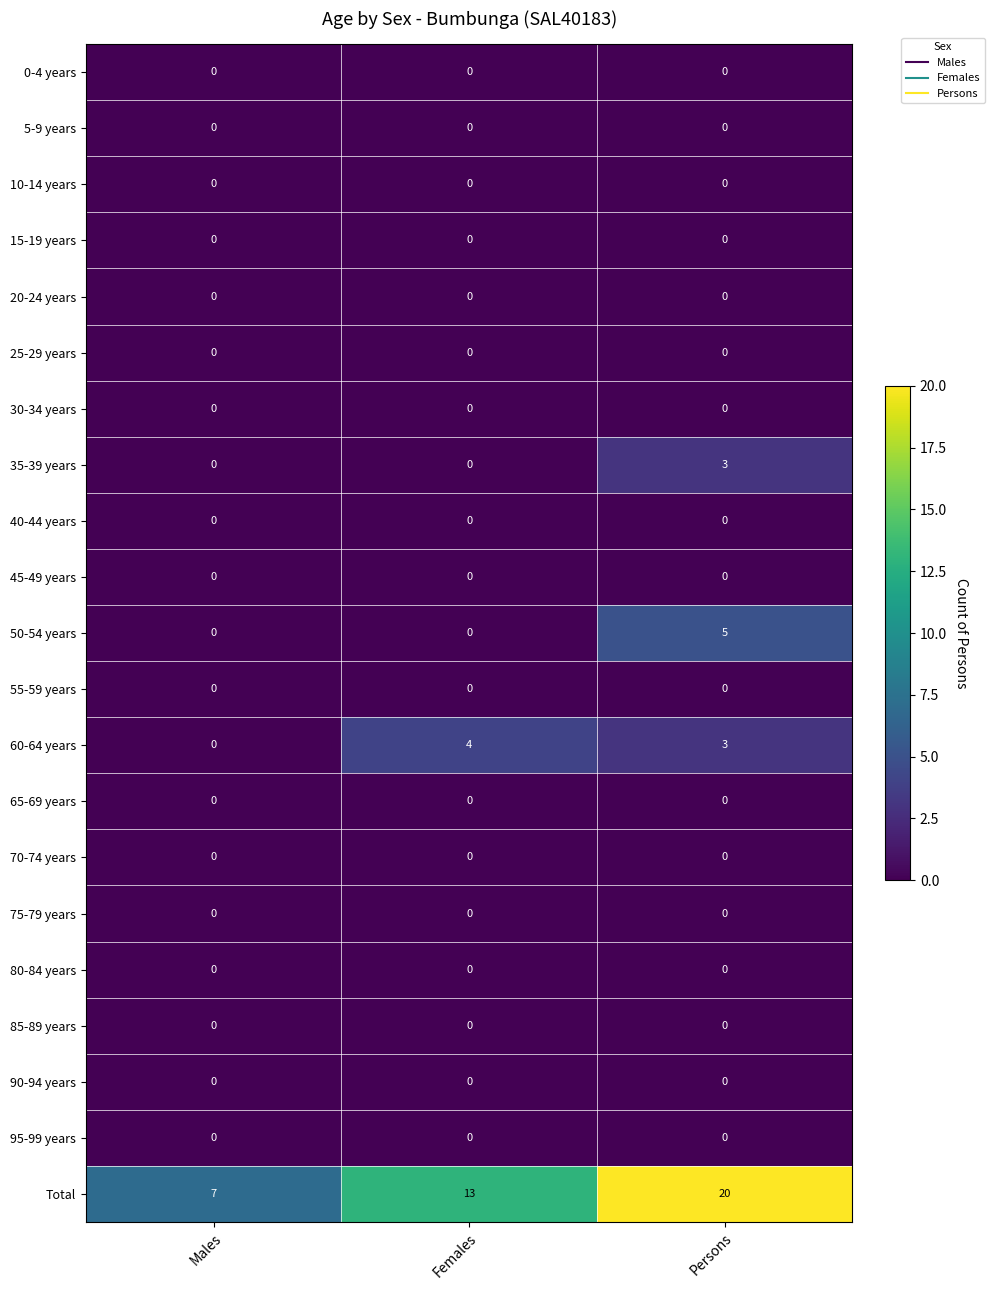

At which category is the sum across all series the highest?

Persons